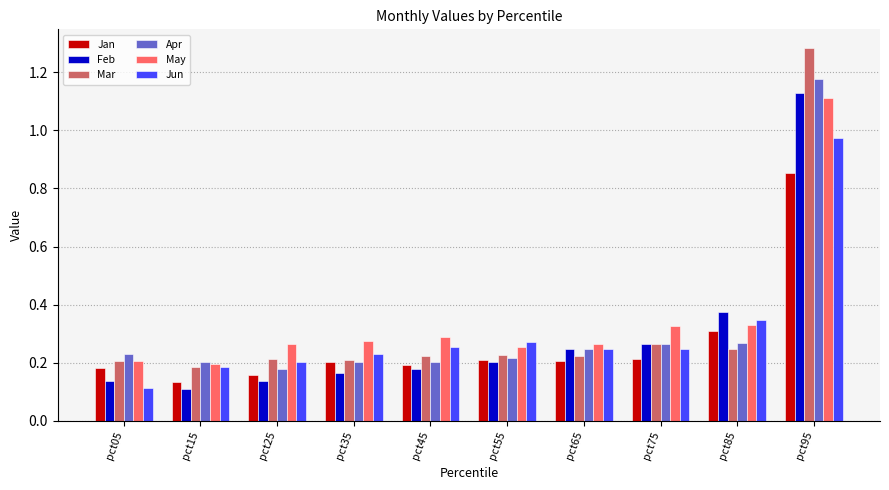

How many Feb values are between 0 and 1?

9